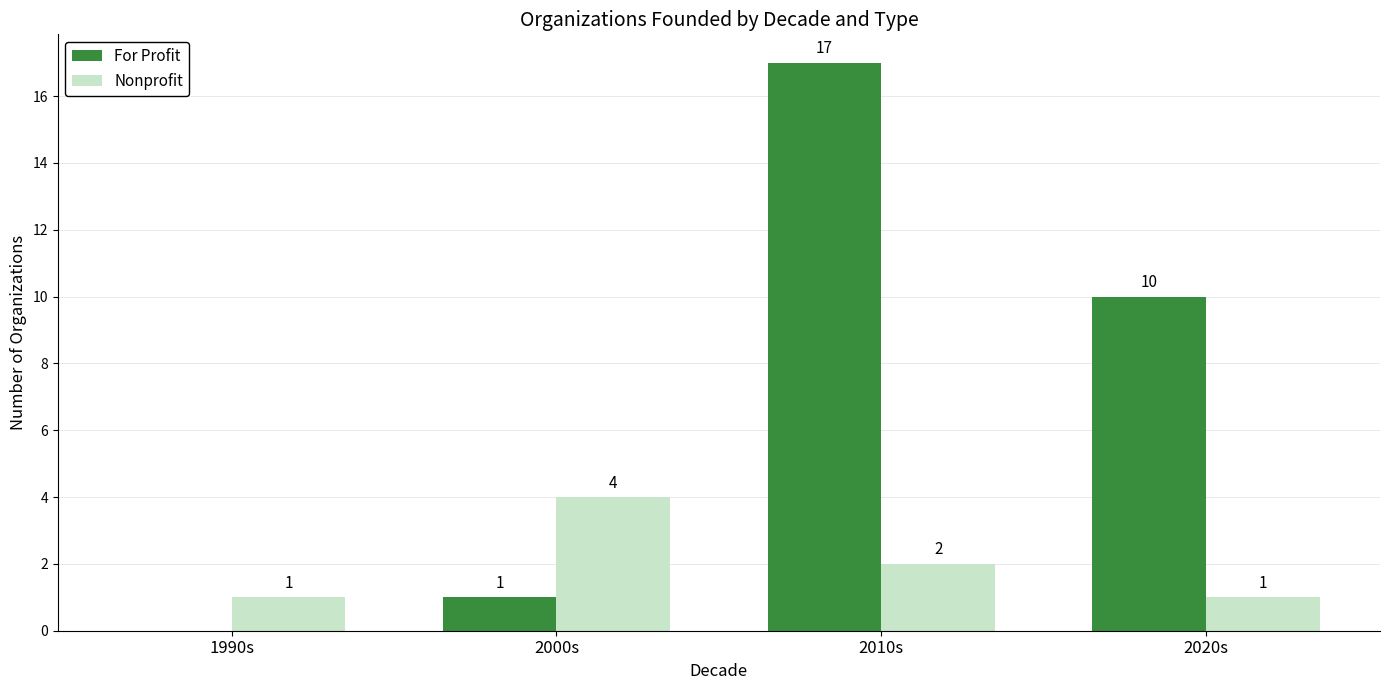

How many positive values does the For Profit series have?

3